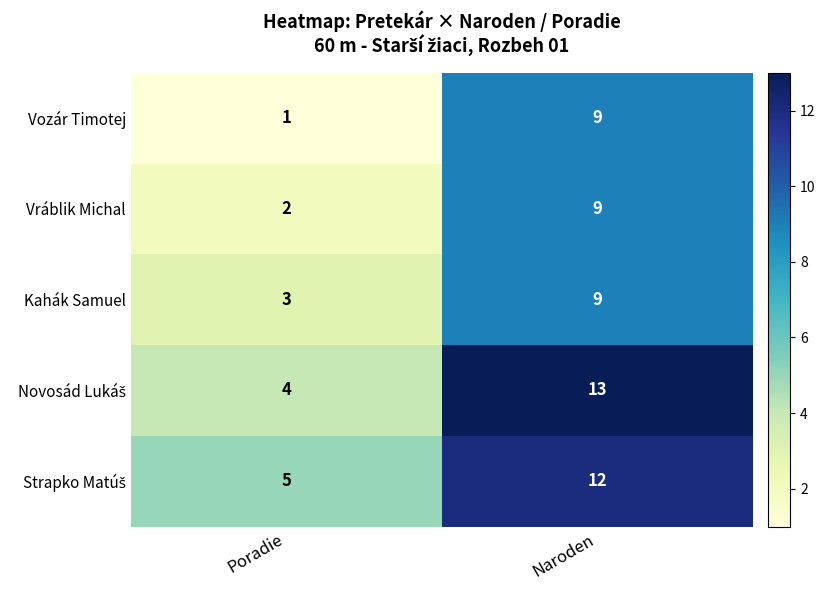

At which category does the chart reach its minimum across all series?

Poradie